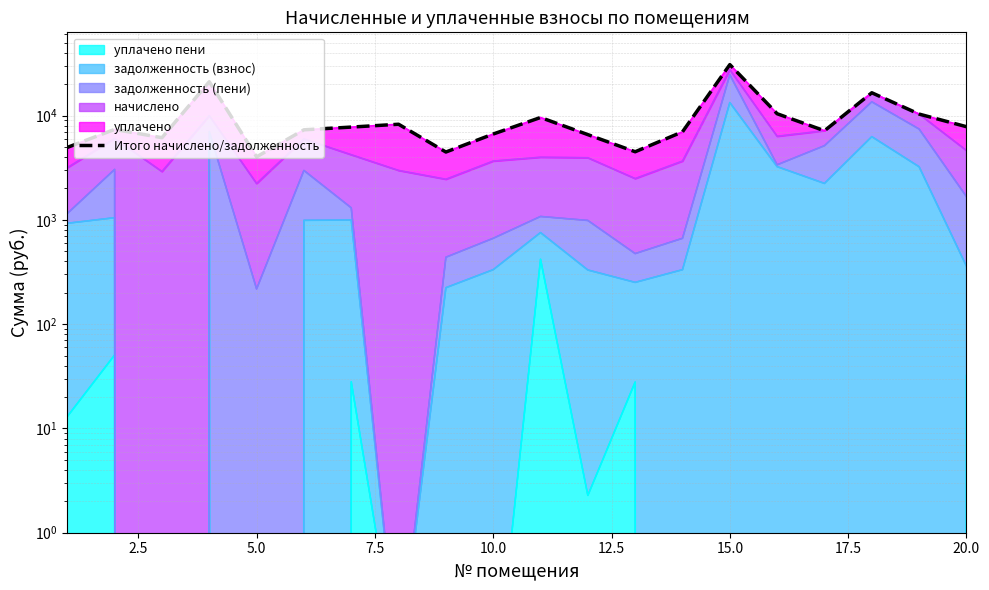

Does the chart display data point markers on the line(s)?

No